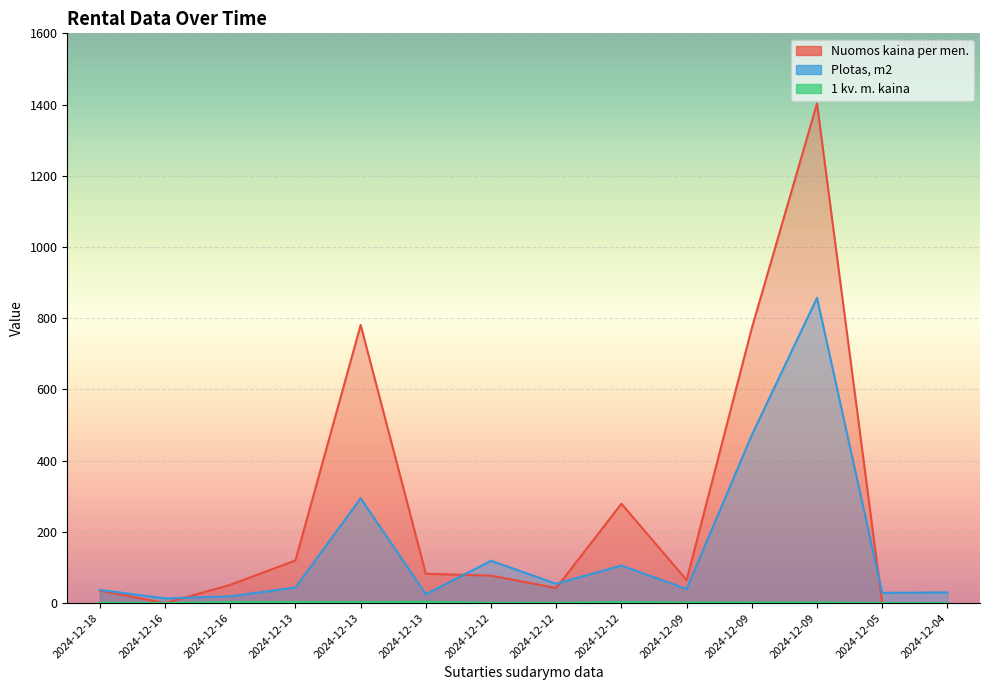

Rank the series at 2024-12-09 from lowest to highest value.

1 kv. m. kaina, Plotas, m2, Nuomos kaina per men.